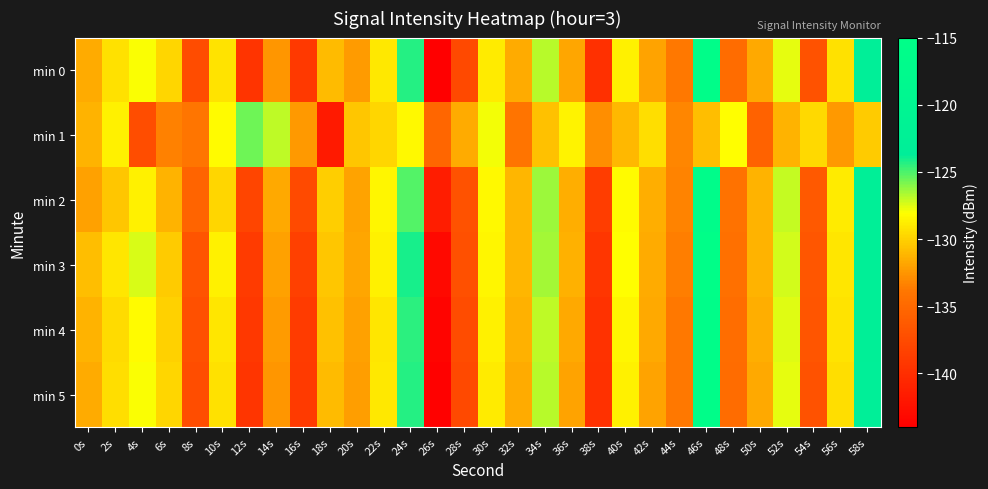

Which series has the largest total across all categories?

min 3